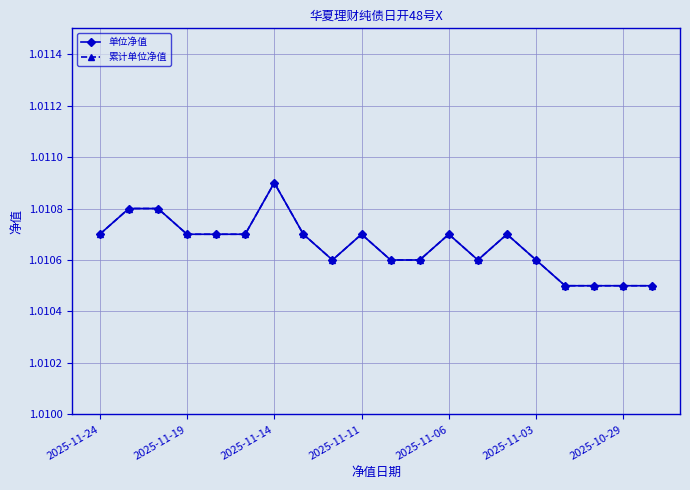

At how many categories does at least one series exceed 1?

20